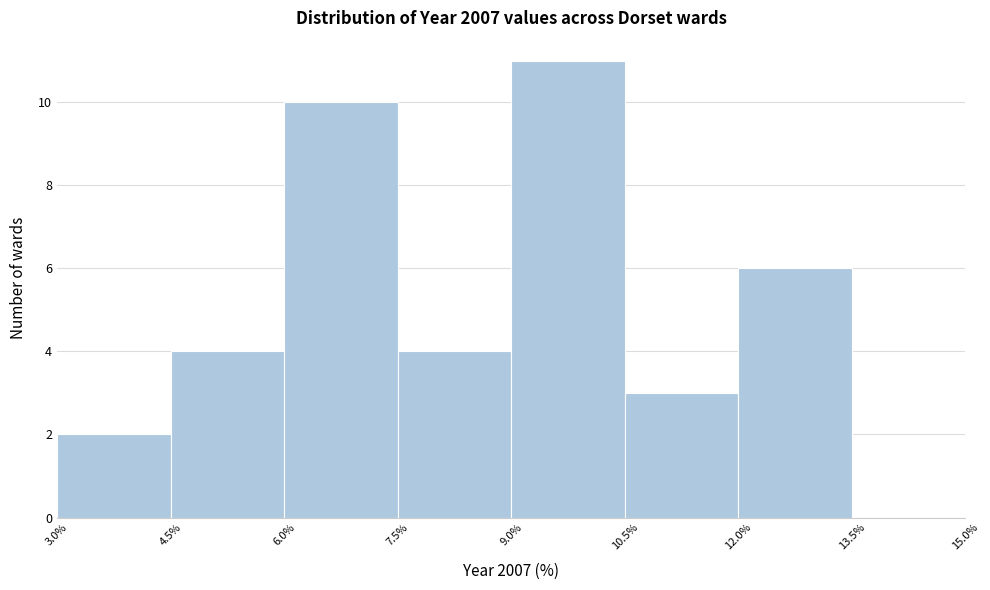

Reading left to right, transcribe this chart: for each bar, give the range it covers on the x-axis and its height. The values are not printed on the chart, so give them approximately, as read against the axis.

3.0% to 4.5%: 2
4.5% to 6.0%: 4
6.0% to 7.5%: 10
7.5% to 9.0%: 4
9.0% to 10.5%: 11
10.5% to 12.0%: 3
12.0% to 13.5%: 6
13.5% to 15.0%: 0